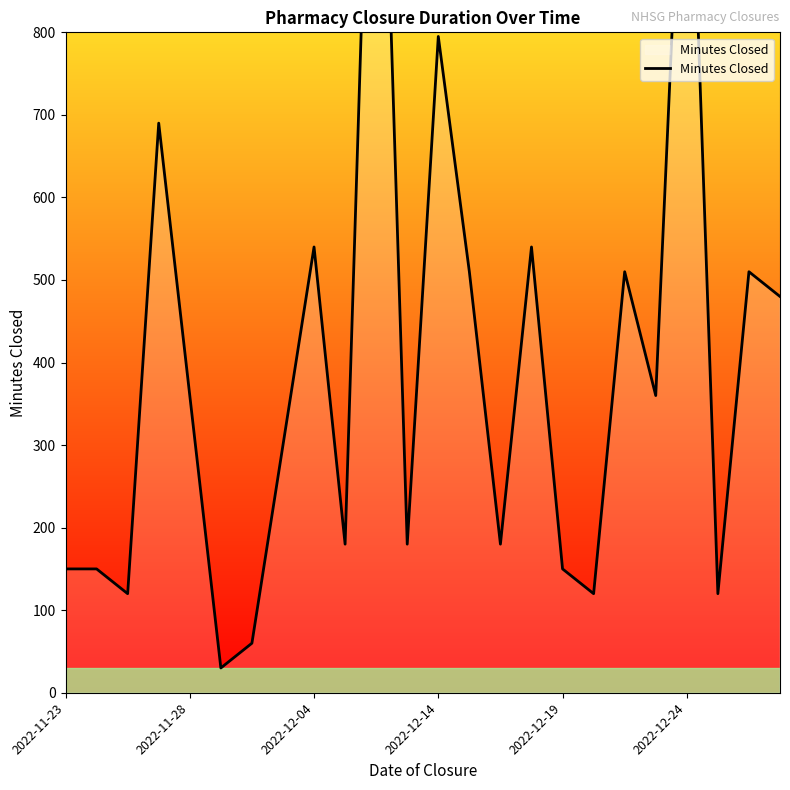

What is the sum of all values?

9615